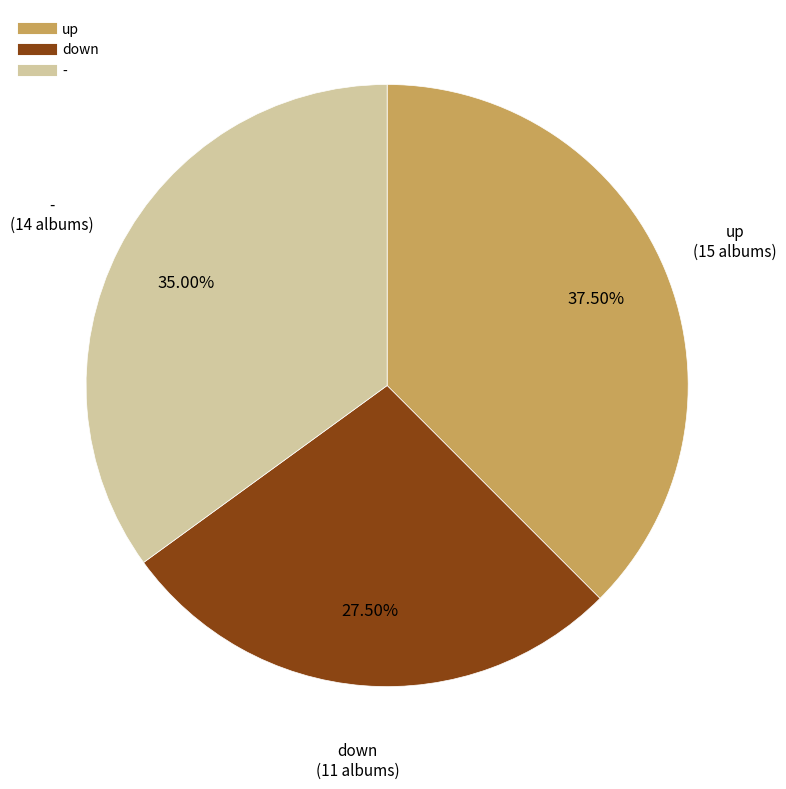

Approximately how many times larger is the value at - compared to down?

1.3